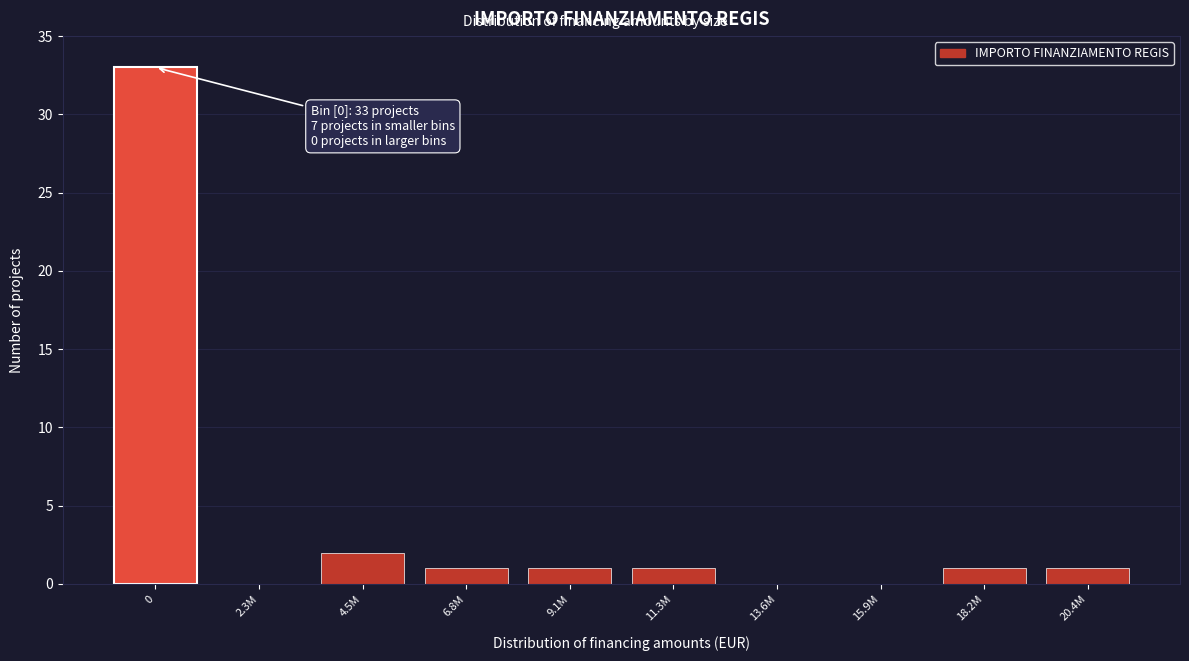

Reading left to right, extract all data points from this chart.

0=33	2.3M=0	4.5M=2	6.8M=1	9.1M=1	11.3M=1	13.6M=0	15.9M=0	18.2M=1	20.4M=1